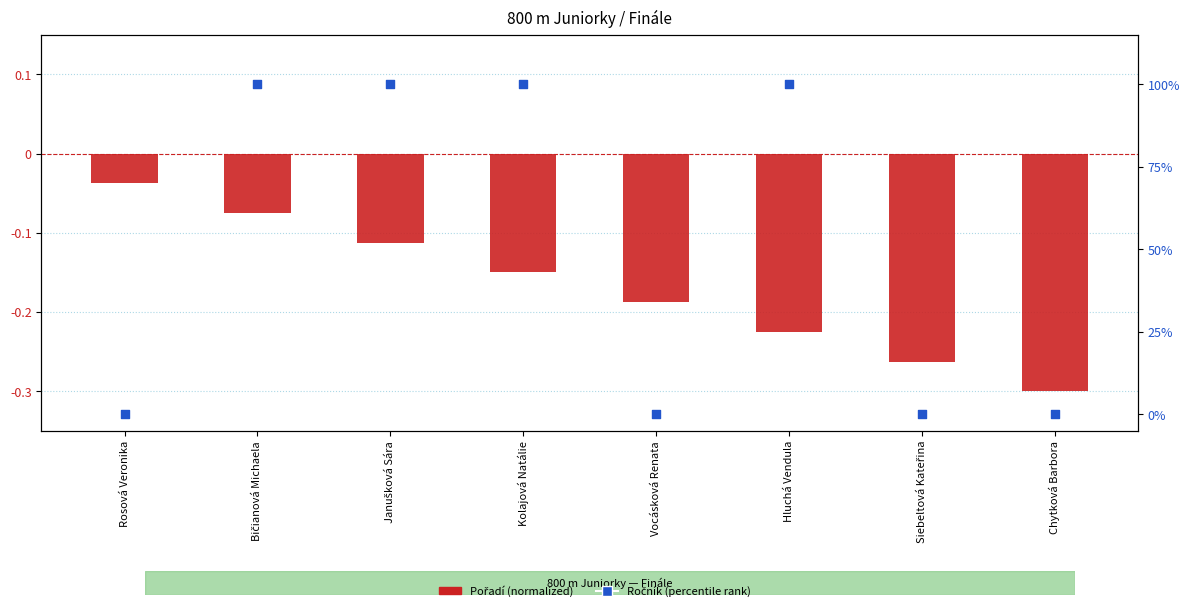

Which series contains the highest Y value?

Ročník (percentile rank)